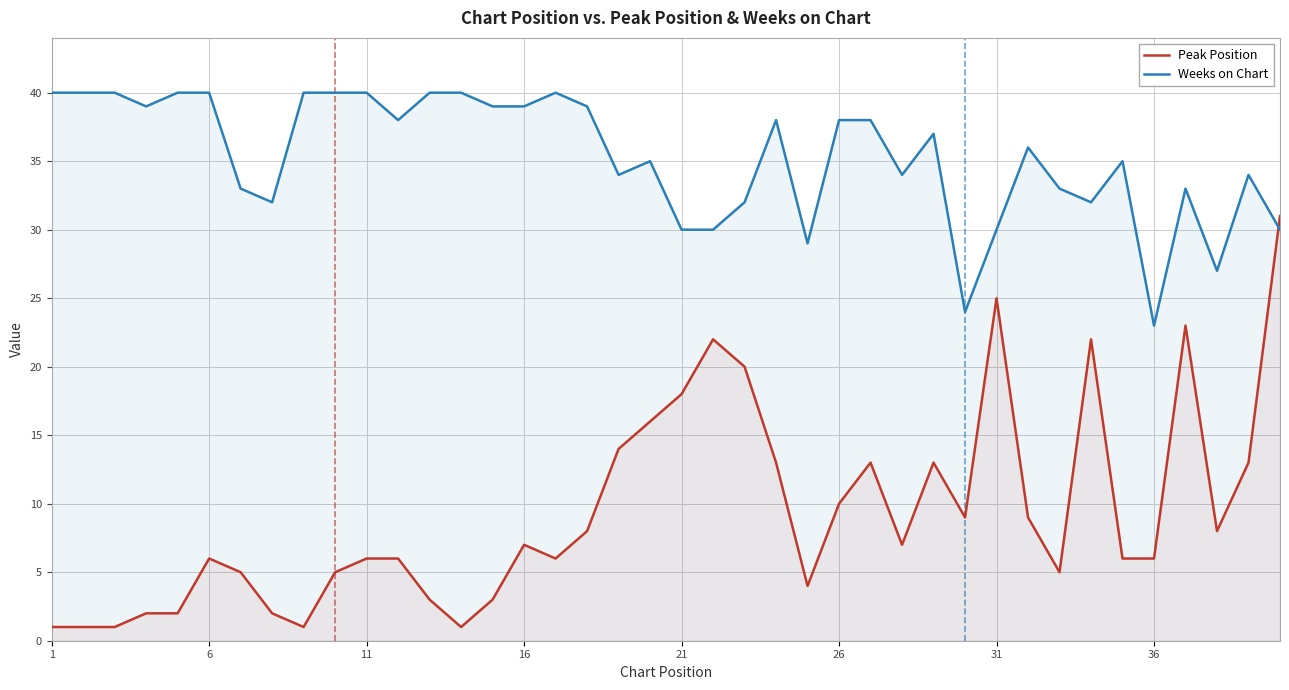

True or false: Weeks on Chart has more than 0 interior local peaks.

True